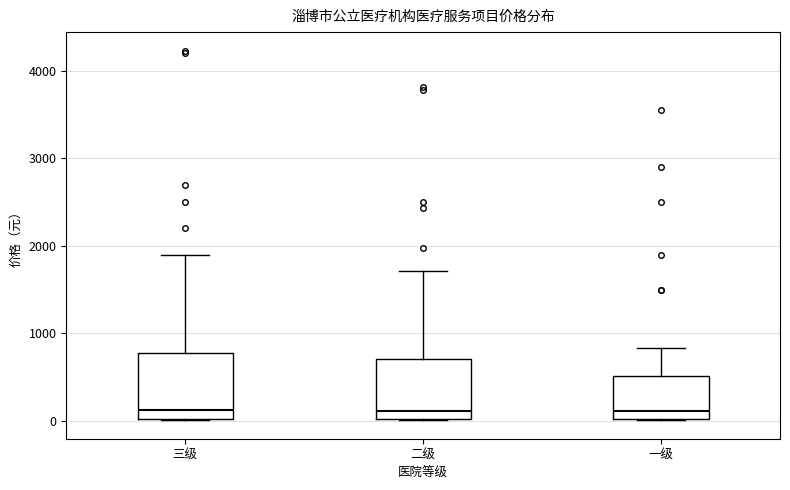

Reading left to right, read every box against the y-axis: the position of its median line, the range the box covers, and the ends of its whiskers. The values are not printed on the chart, so give them approximately, as read against the axis.

三级: median 100, box 0 to 800, whiskers 0 to 1900
二级: median 100, box 0 to 700, whiskers 0 to 1700
一级: median 100, box 0 to 500, whiskers 0 to 800